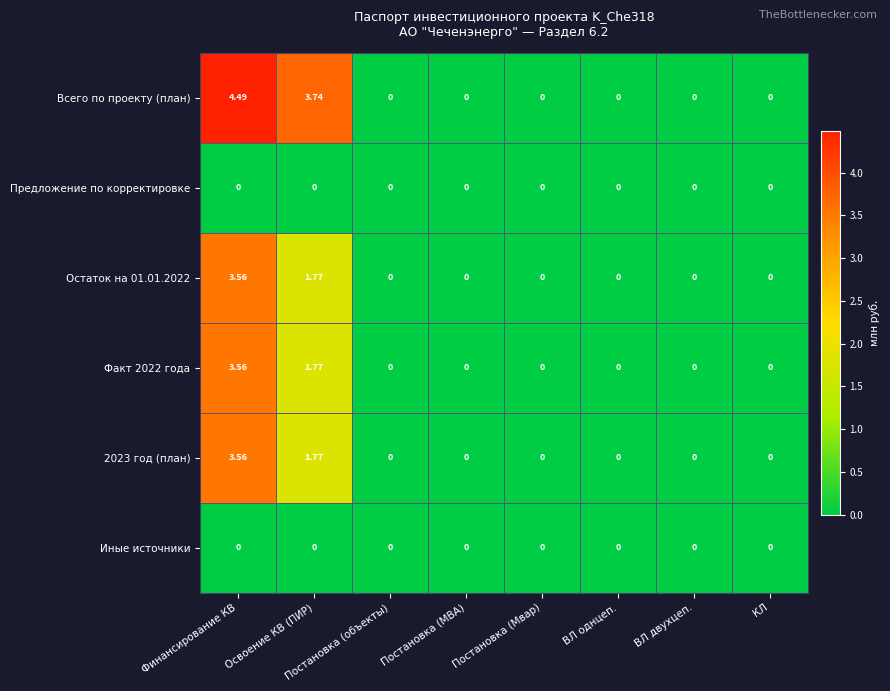

Which series has the largest range (max minus min)?

Всего по проекту (план)